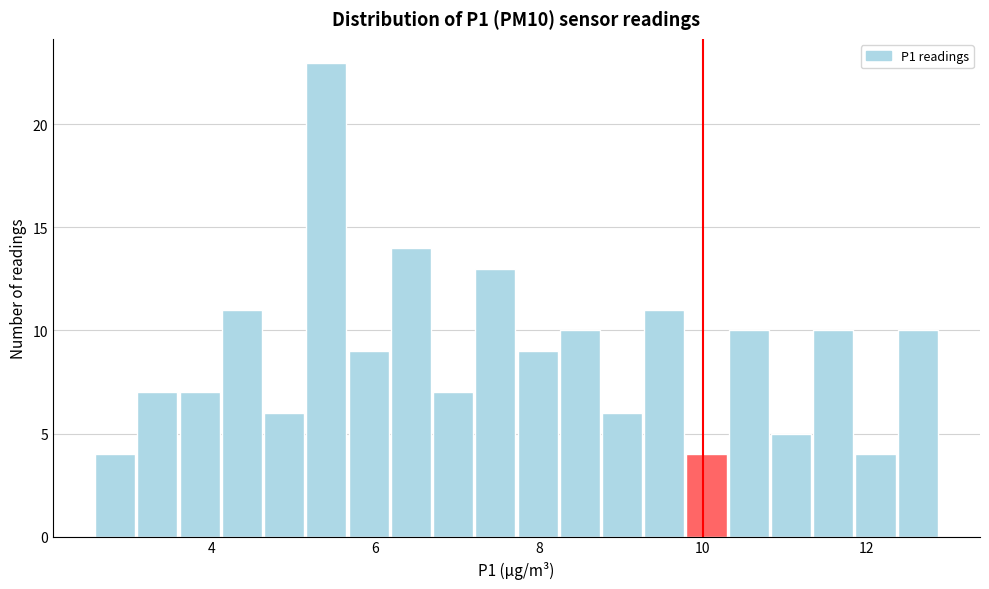

Read against the x-axis, roughly where is the centre of the tallest bar?

5.4